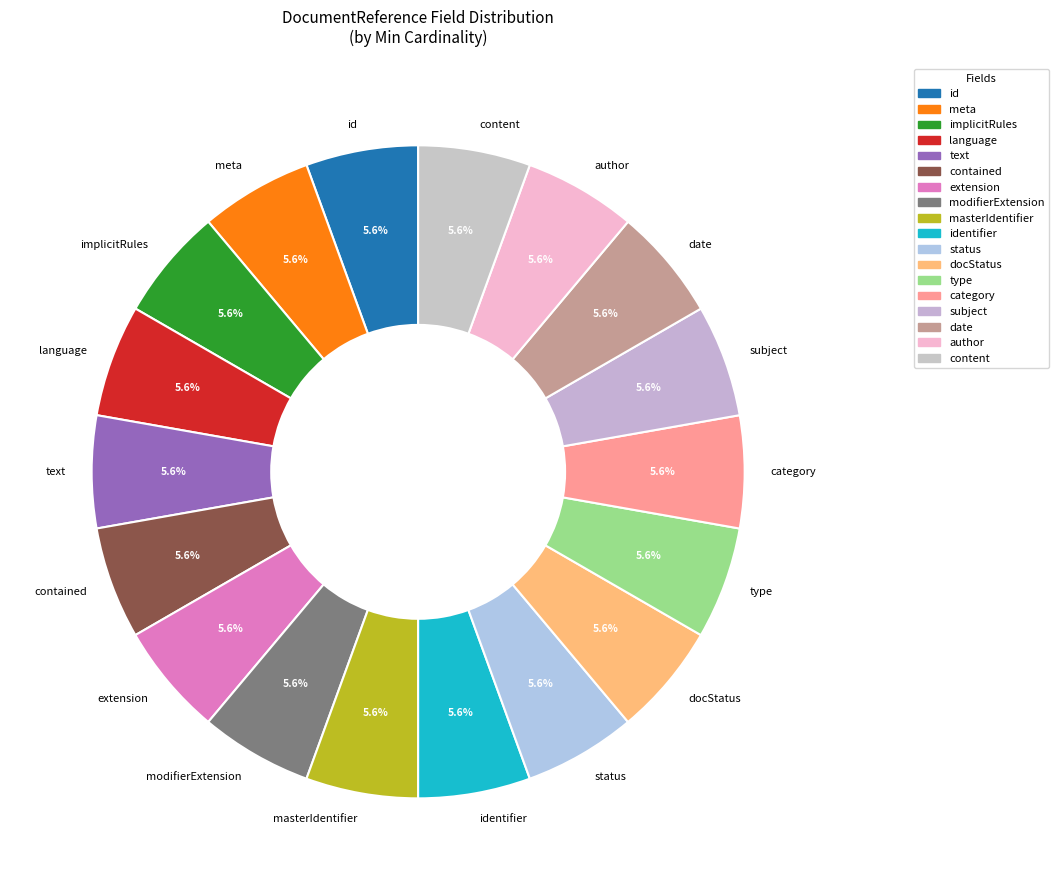

Approximately how many times larger is the value at contained compared to implicitRules?

1.0